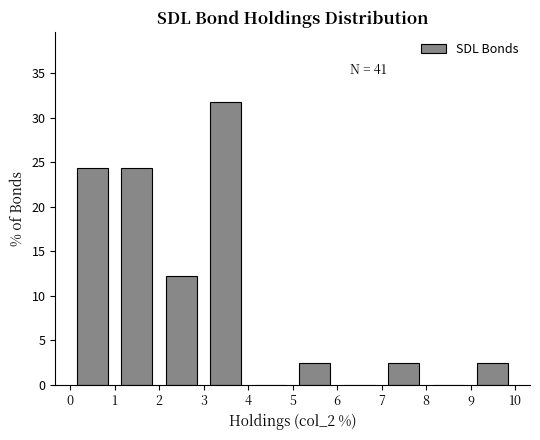

Which range on the x-axis has the tallest bar?

3 to 4